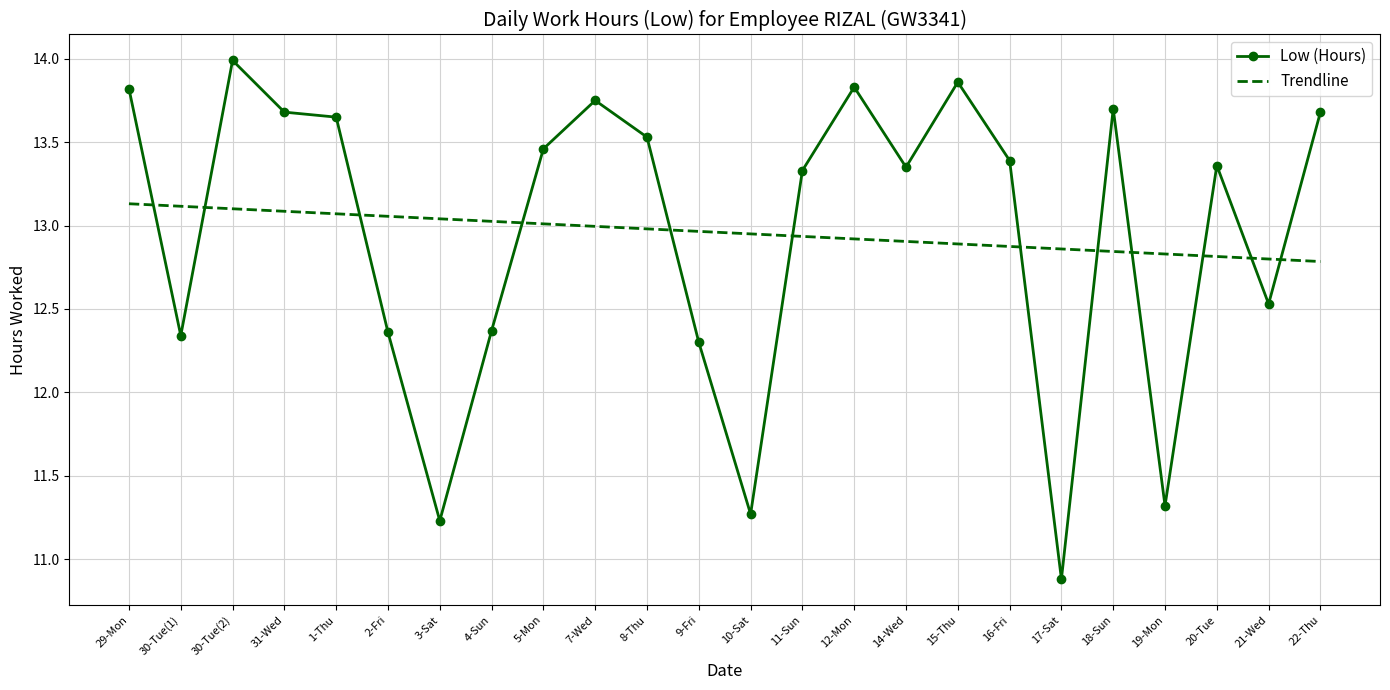

The value of Low (Hours) at 19-Mon is 16.0. True or false?

False